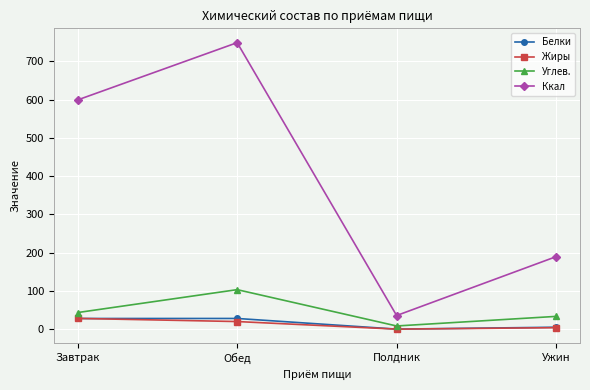

What is the label of the 3rd point from the left?

Полдник